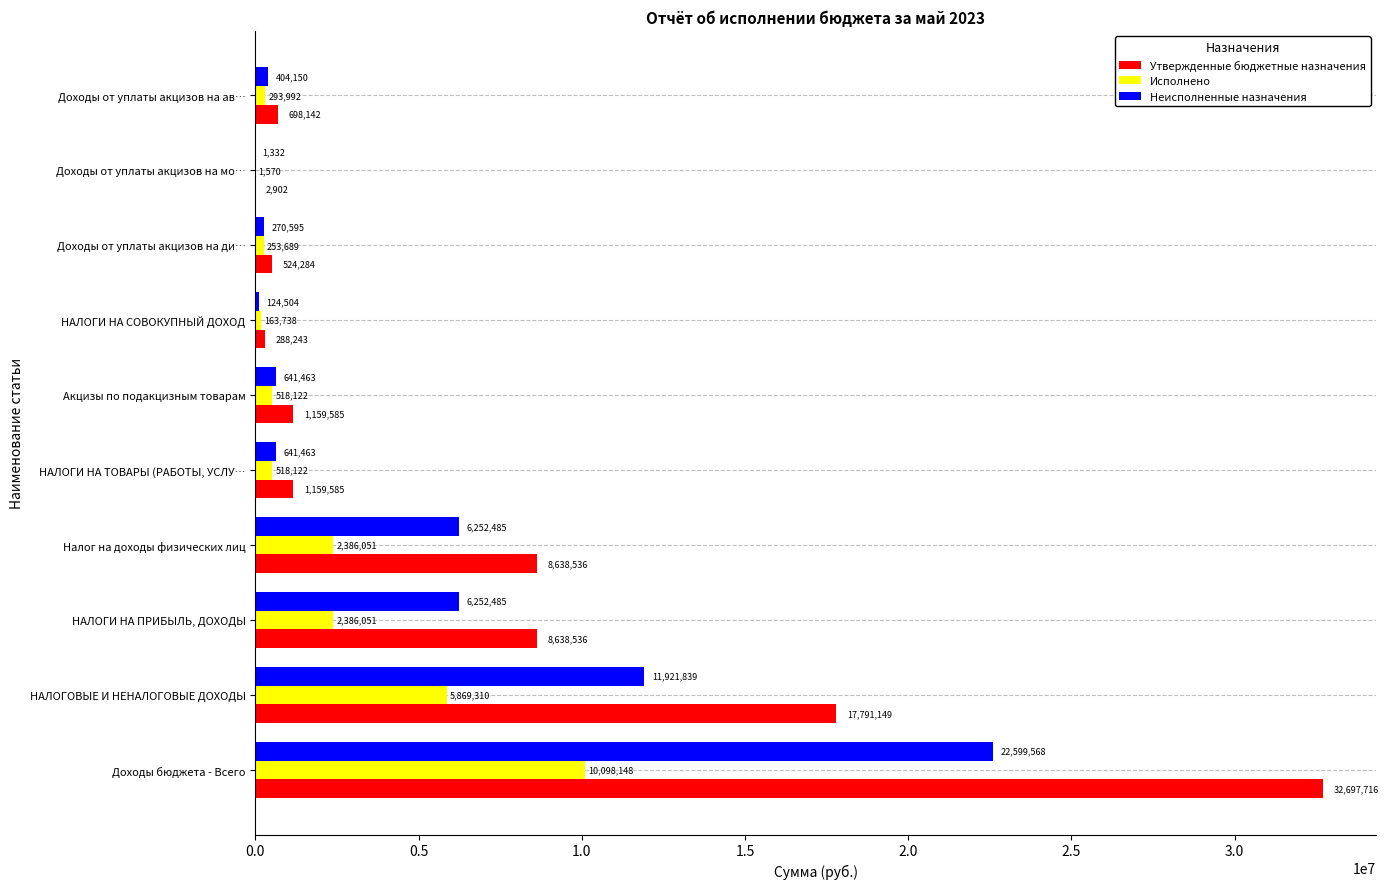

The Неисполненные назначения series shows 6252485.1 at НАЛОГИ НА ПРИБЫЛЬ, ДОХОДЫ. True or false?

True